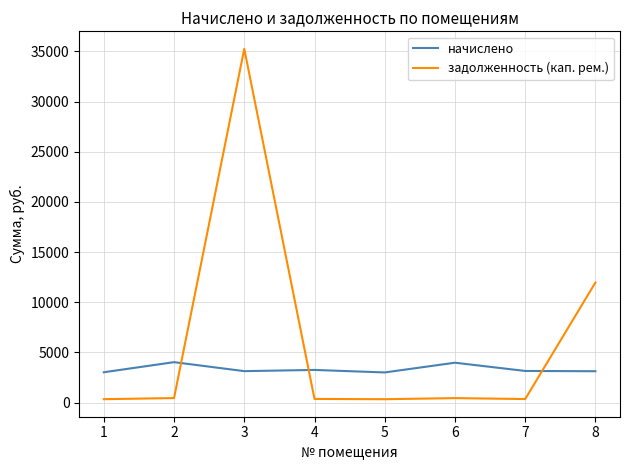

Which series has the widest spread of values?

задолженность (кап. рем.)